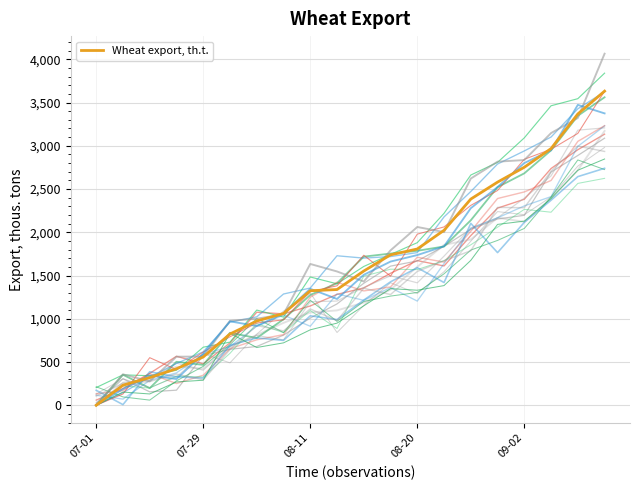

How many values are above zero?

19